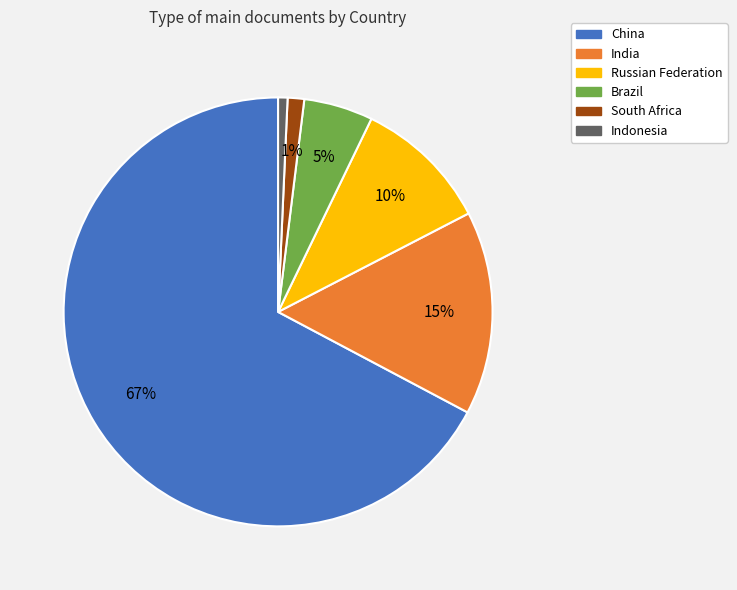

To the nearest percent, what portion does Indonesia represent?

1%